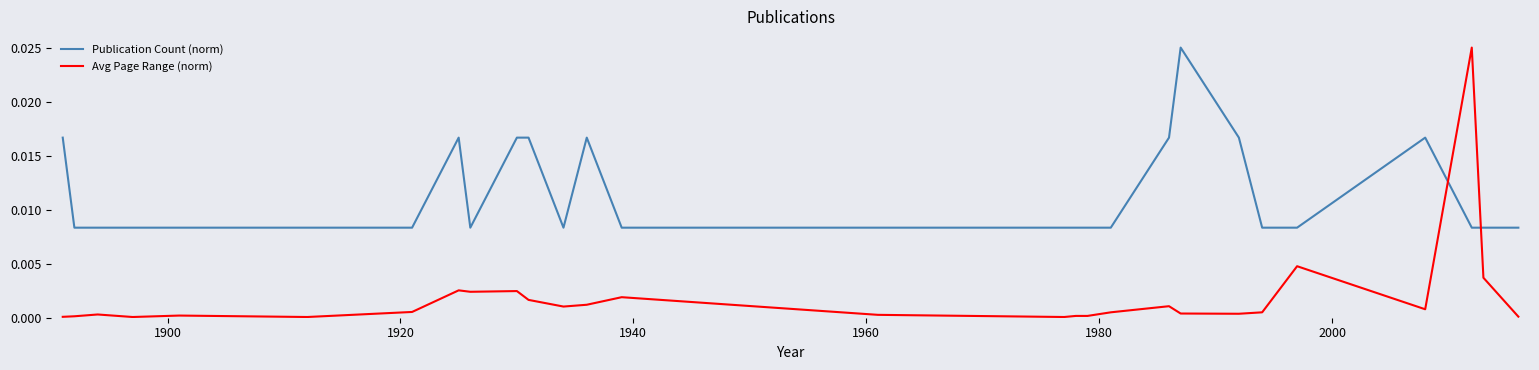

How many times do Avg Page Range (norm) and Publication Count (norm) cross each other?

2